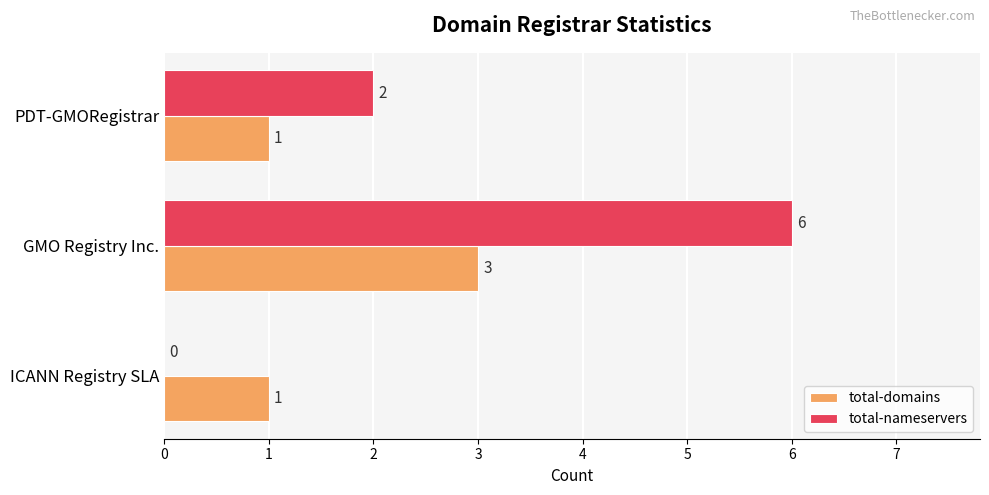

Where is total-nameservers nearest to the value 3?

PDT-GMORegistrar